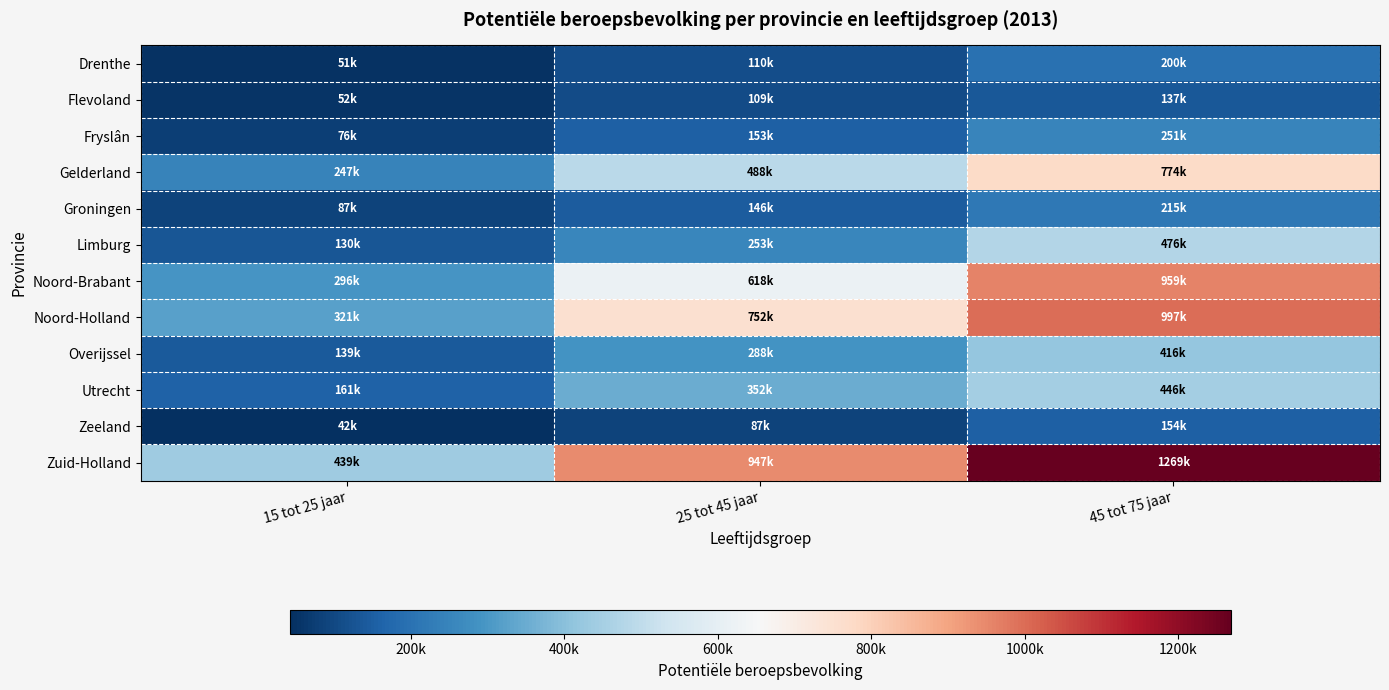

Rank the series by their maximum value, from lowest to highest.

Flevoland, Zeeland, Drenthe, Groningen, Fryslân, Overijssel, Utrecht, Limburg, Gelderland, Noord-Brabant, Noord-Holland, Zuid-Holland